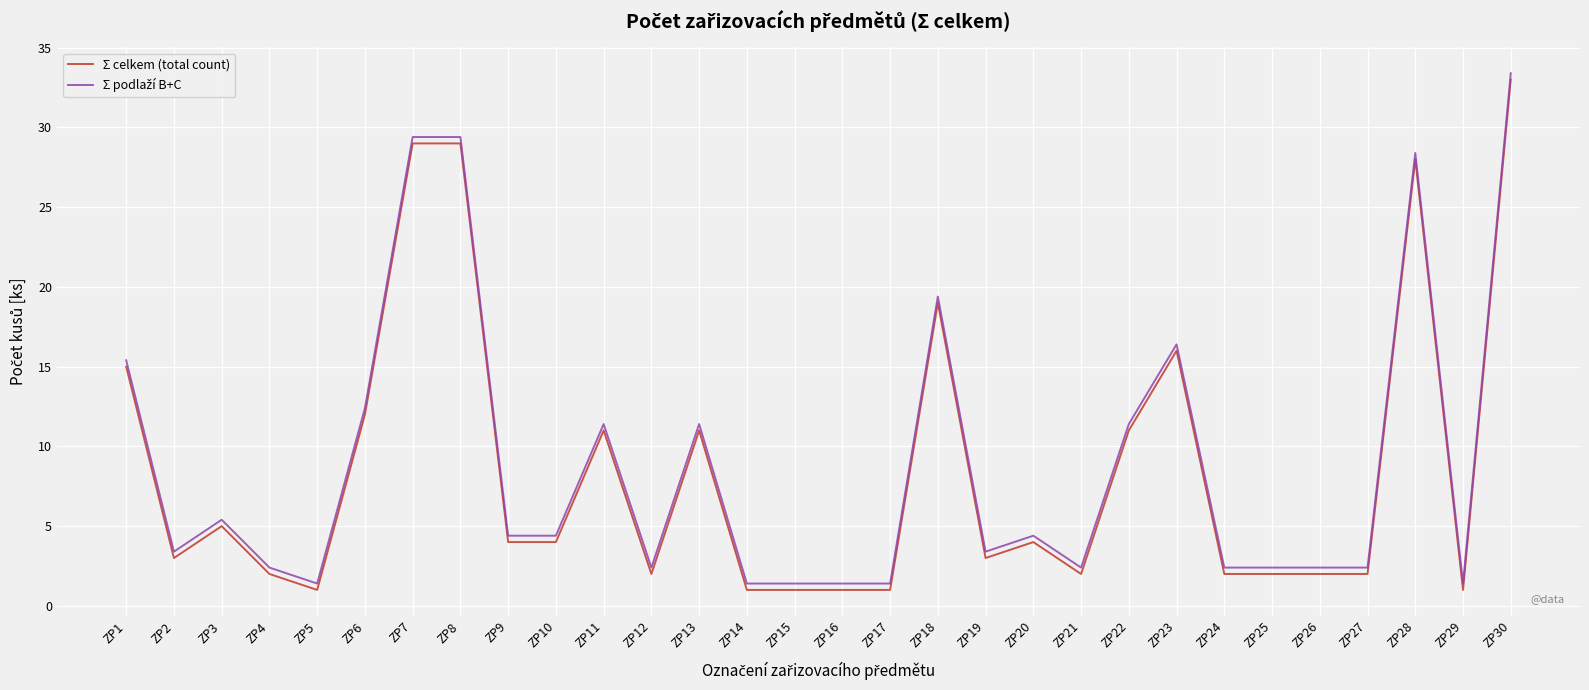

What is the total value across all series at ZP10?

8.4